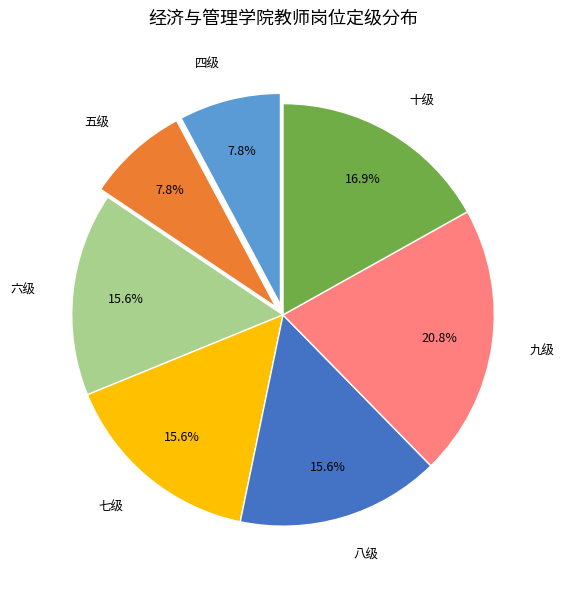

To the nearest percent, what portion does 八级 represent?

16%